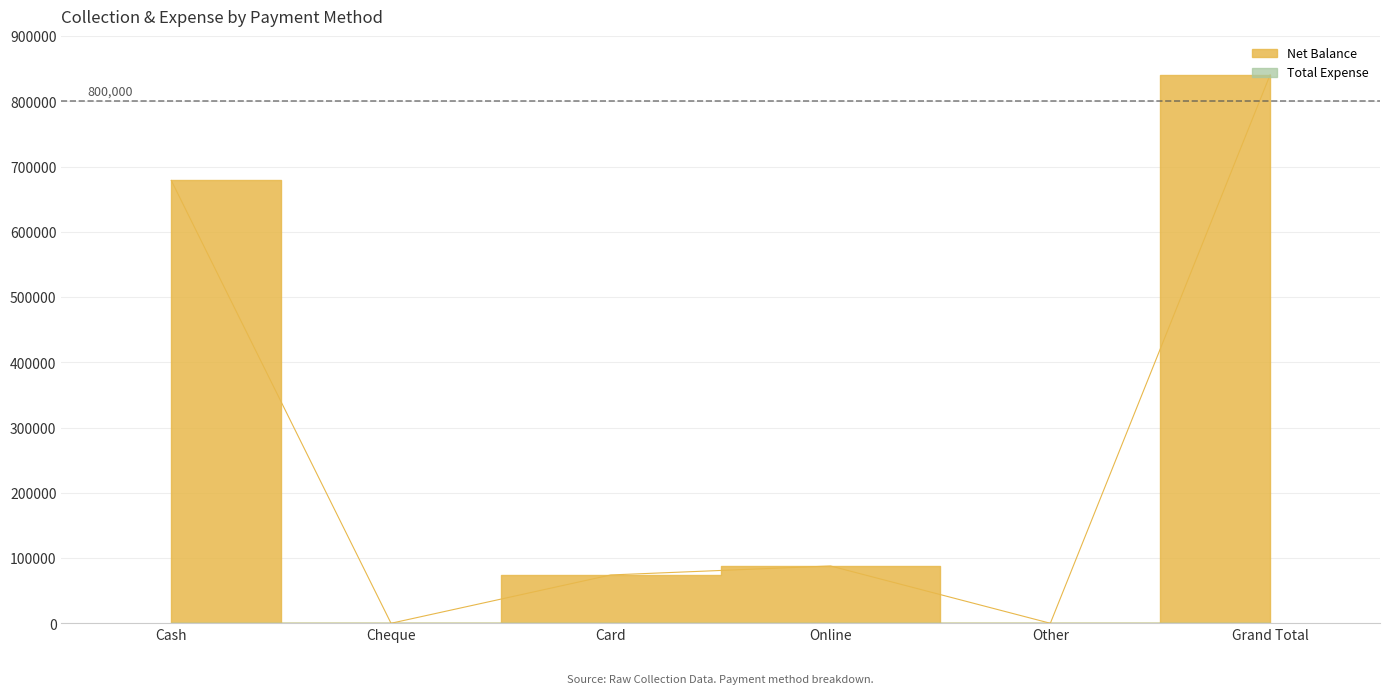

List the labels in order of value, smallest first.

Cheque, Other, Card, Online, Cash, Grand Total